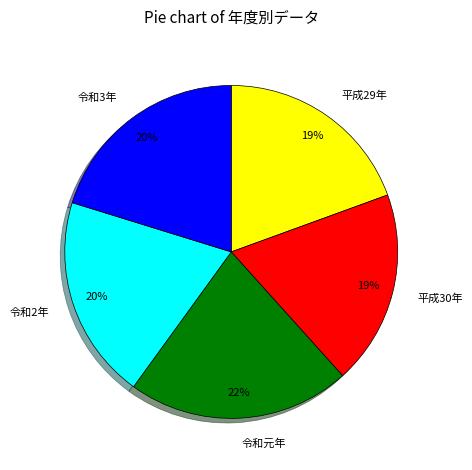

Is there any slice that represents more than half of the pie?

No